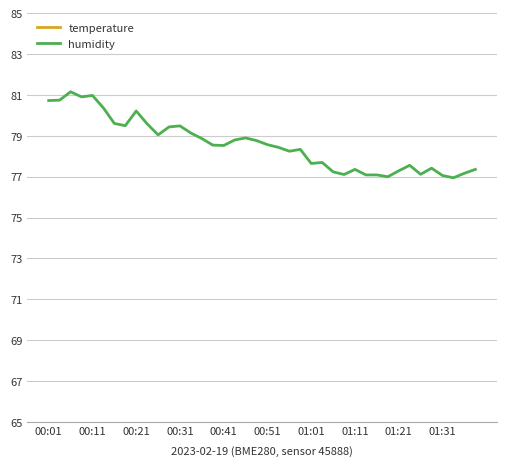

Is it true that humidity equals 42.3 at 01:21?

False